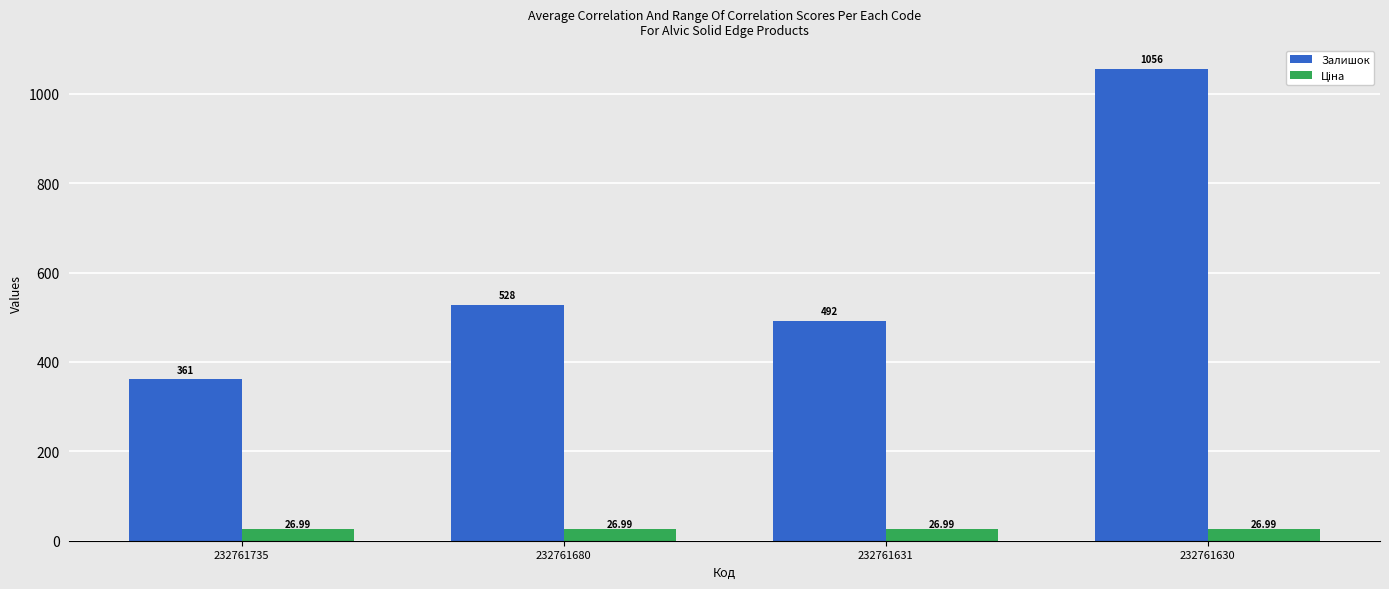

Is it true that Залишок equals 492.0 at 232761631?

True